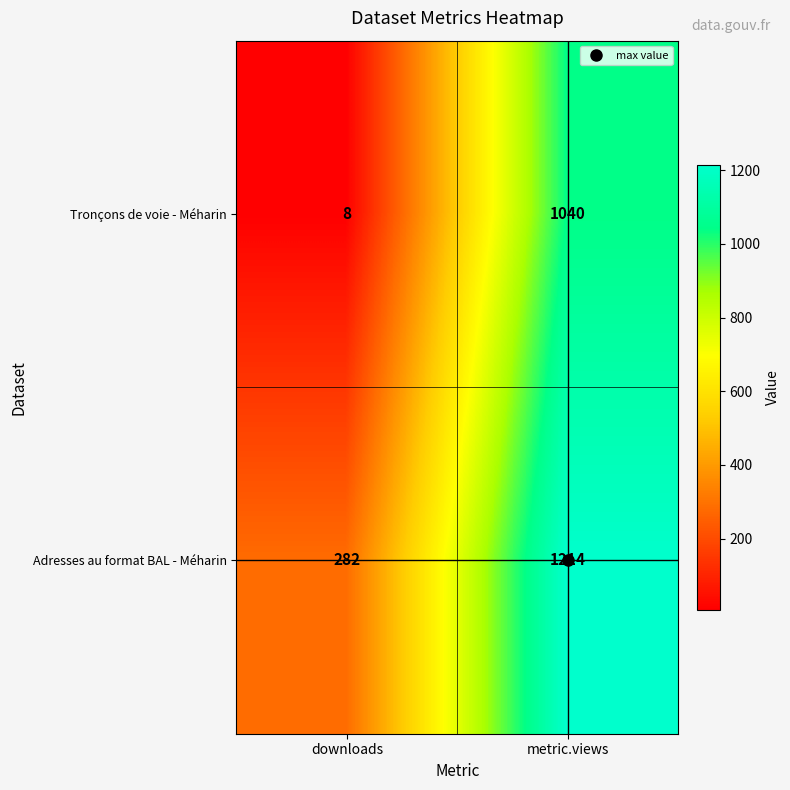

What is the approximate value of Adresses au format BAL - Méharin at metric.views?

1214